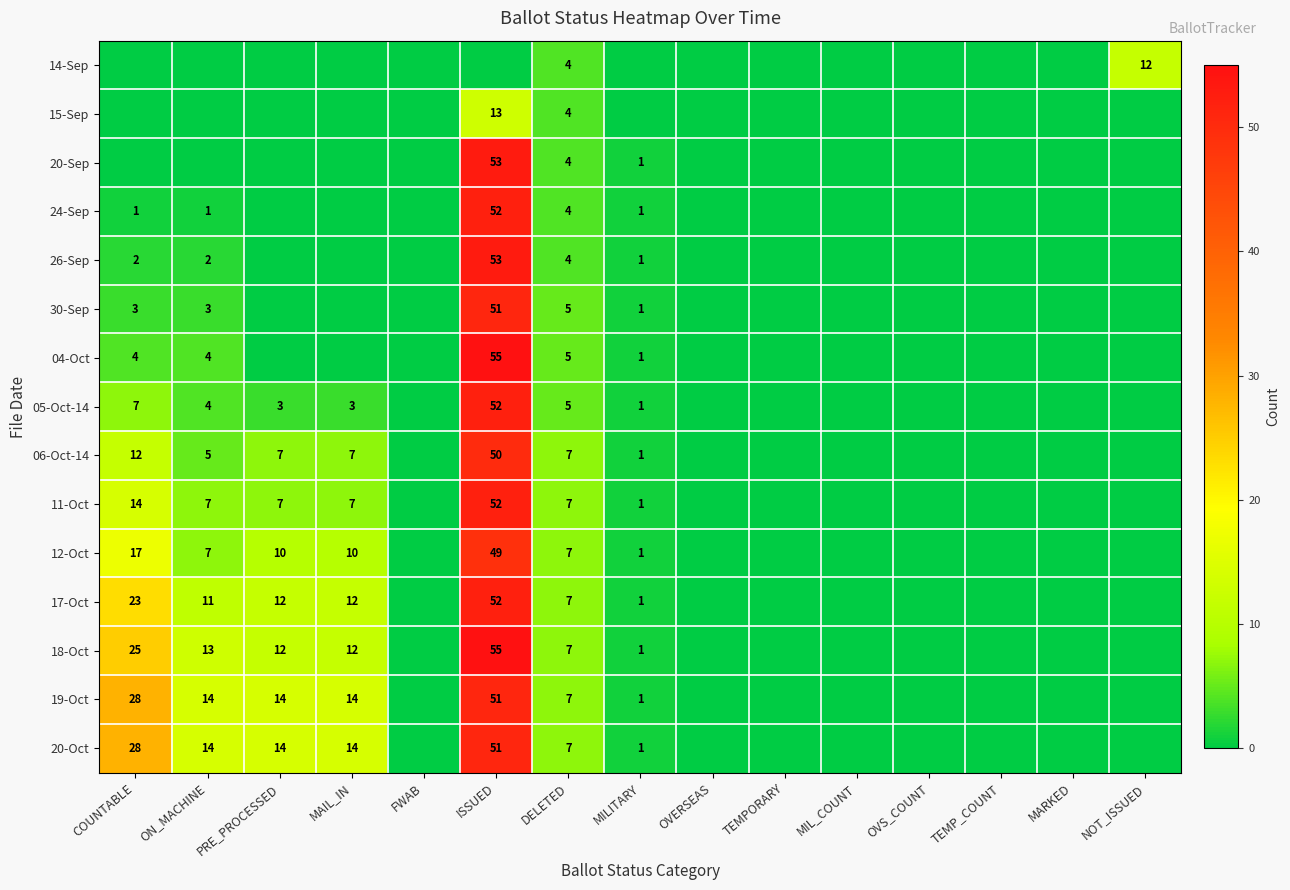

Is it true that 19-Oct equals 14 at ON_MACHINE?

True